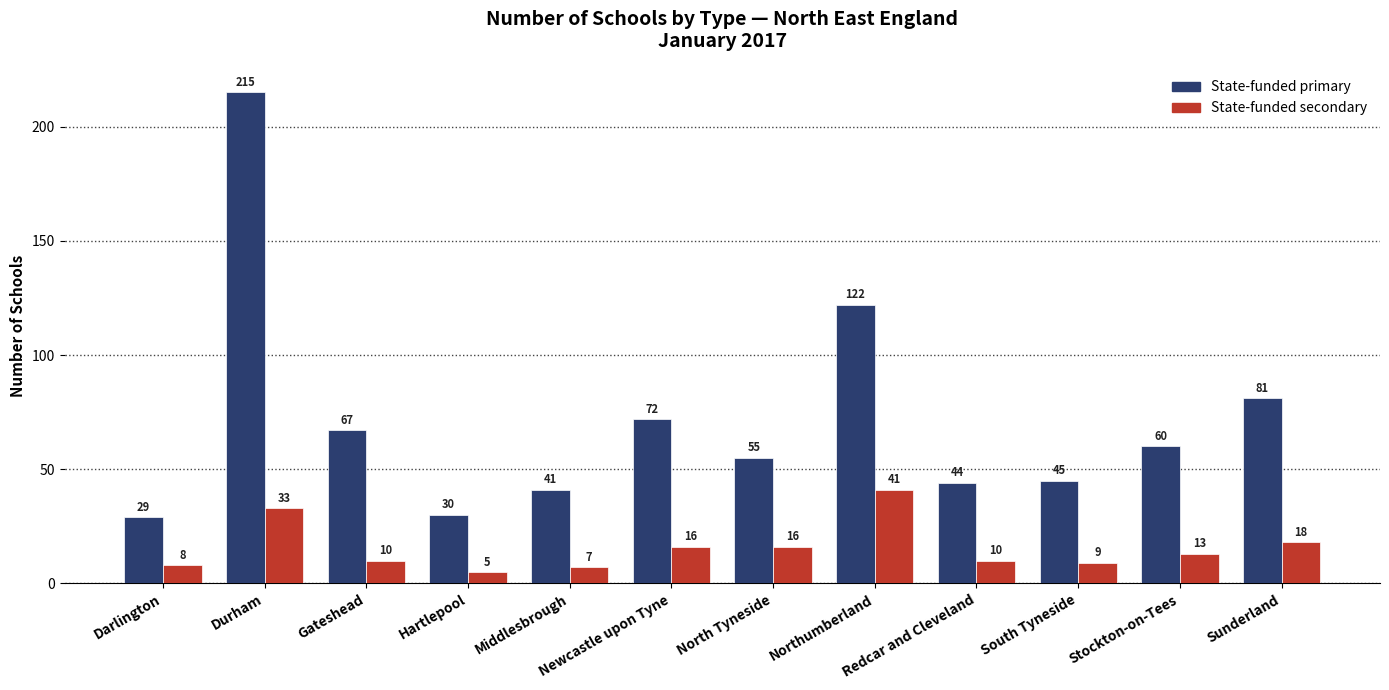

List the labels in order of State-funded primary value, largest first.

Durham, Northumberland, Sunderland, Newcastle upon Tyne, Gateshead, Stockton-on-Tees, North Tyneside, South Tyneside, Redcar and Cleveland, Middlesbrough, Hartlepool, Darlington